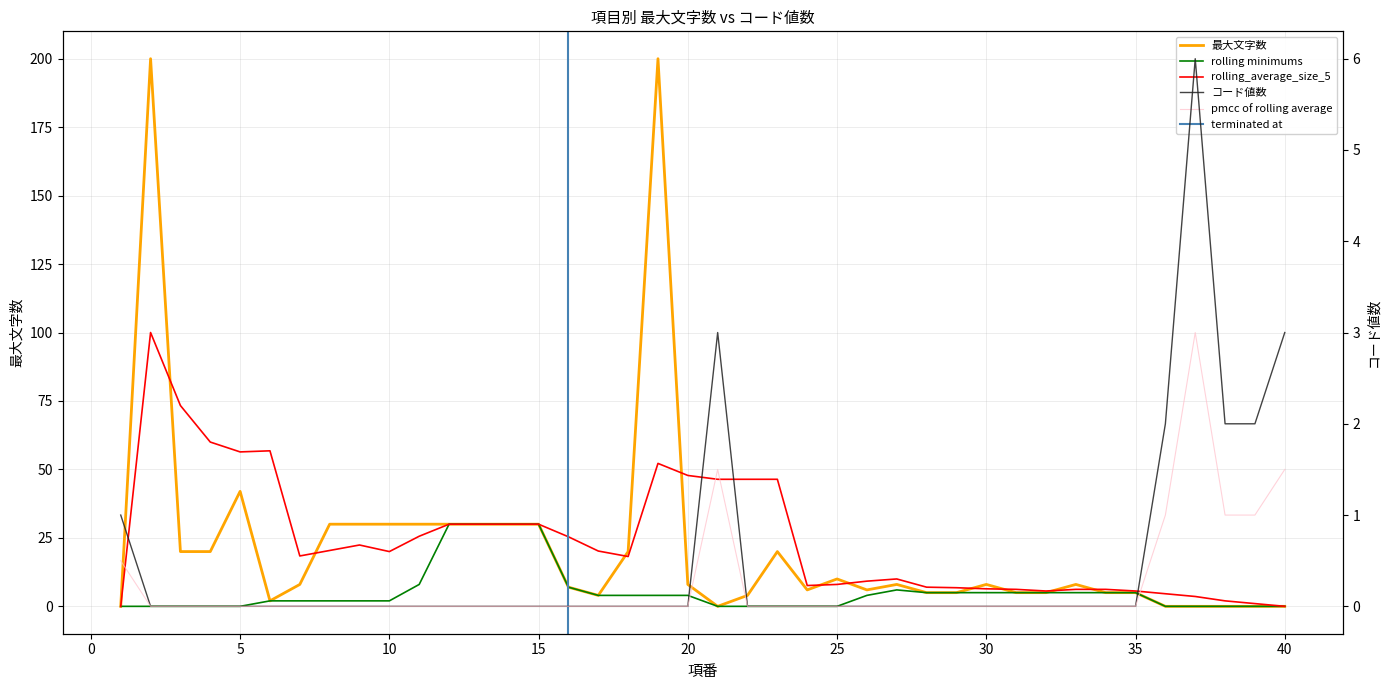

Which series has the largest total across all categories?

最大文字数